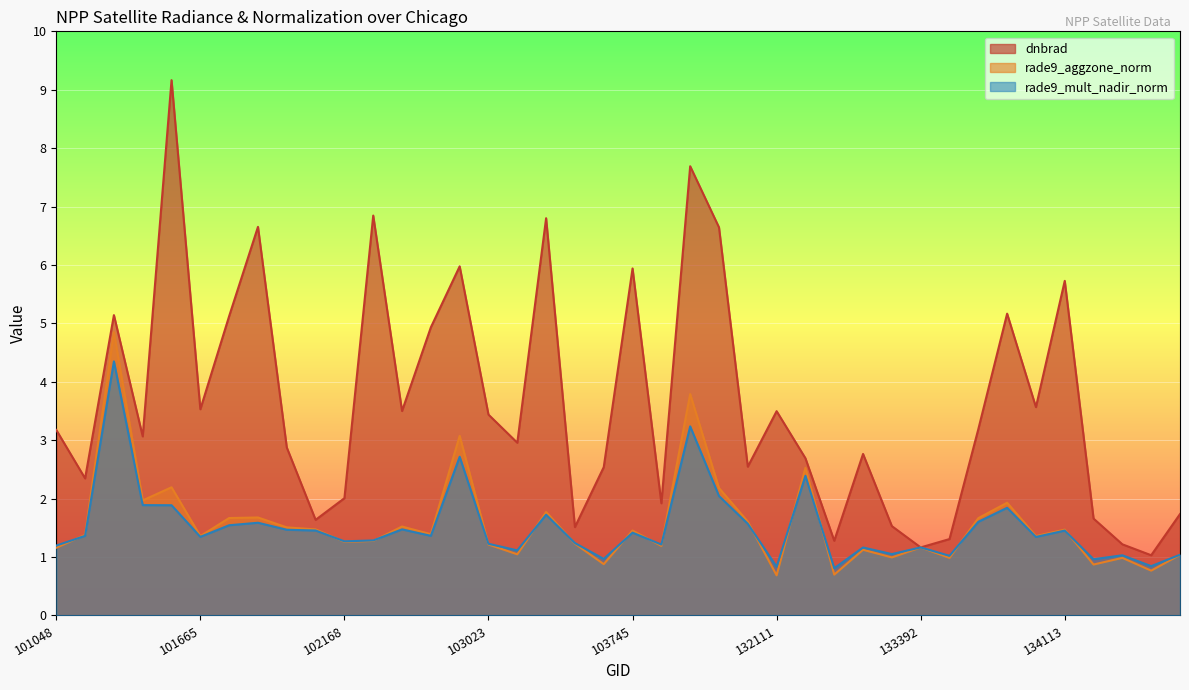

What is the difference between the dnbrad values at 101787 and 103023?

3.2